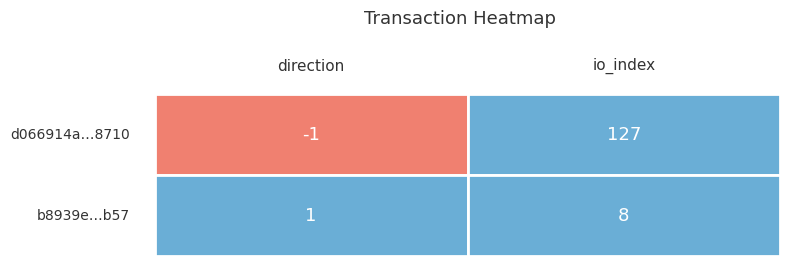

How many values in the d066914a1ca8e554676743aed9f907c0fbd8710 series are below 127?

1